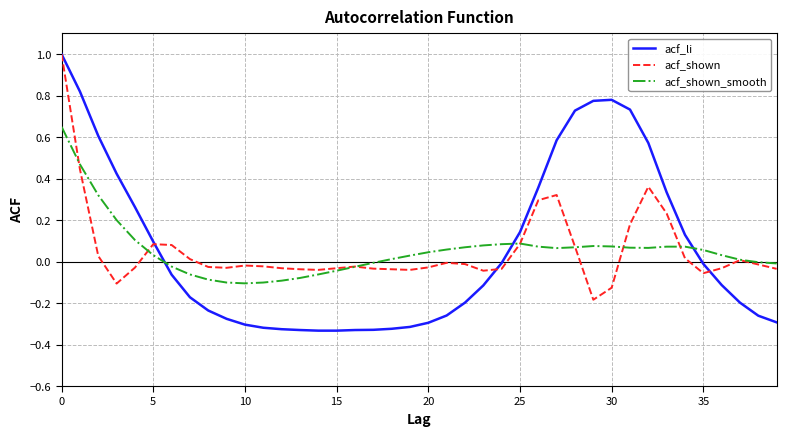

What is the greatest value displayed?

1.0